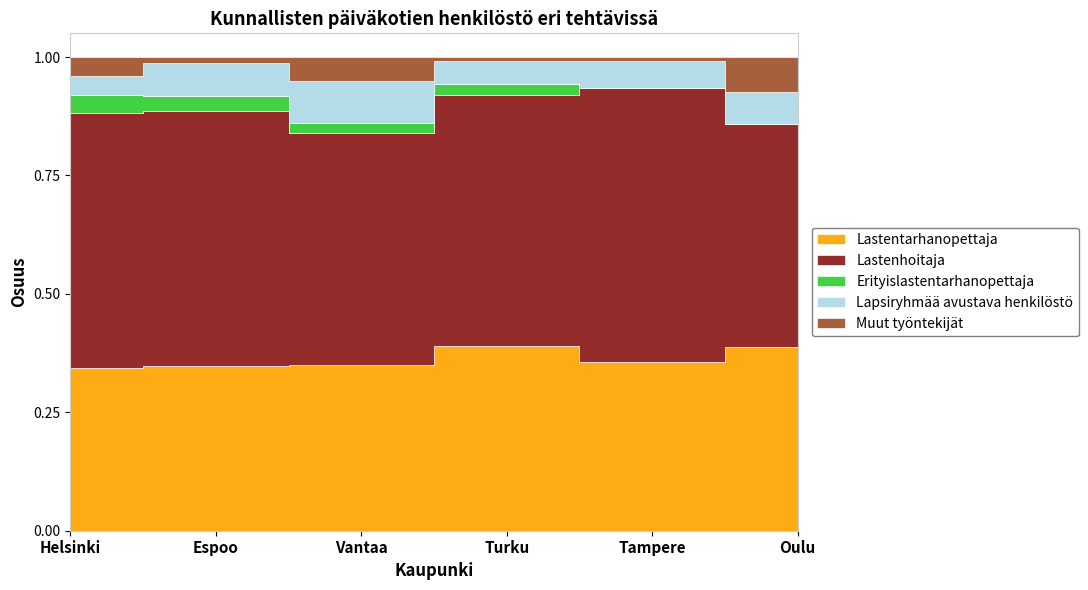

How many Erityislastentarhanopettaja values are between 0 and 65?

5